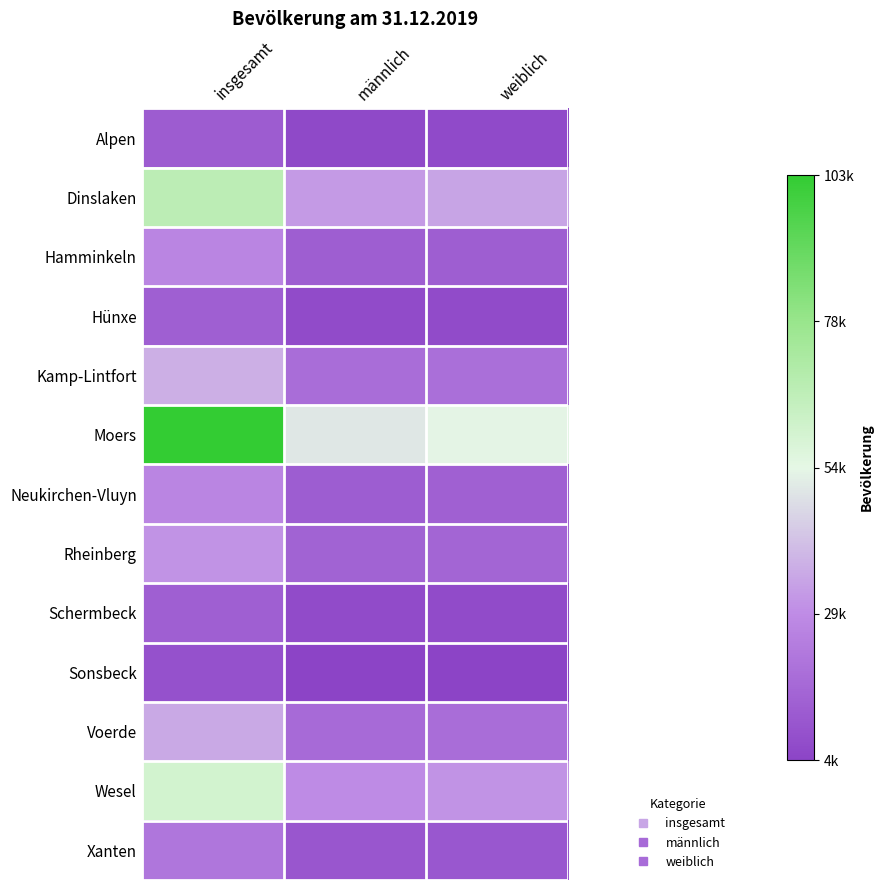

At weiblich, list the series in order from smallest to largest.

Sonsbeck, Alpen, Schermbeck, Hünxe, Xanten, Hamminkeln, Neukirchen-Vluyn, Rheinberg, Voerde, Kamp-Lintfort, Wesel, Dinslaken, Moers